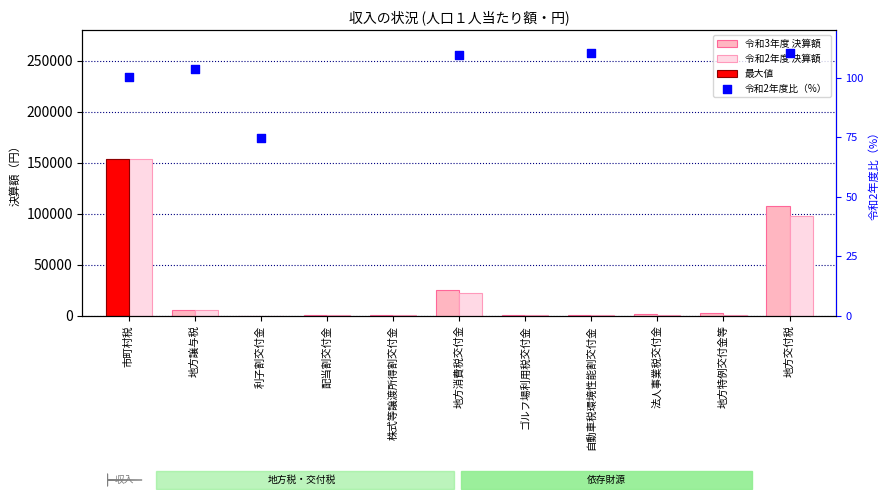

What is the total value across all series at 地方特例交付金等?

4264.4